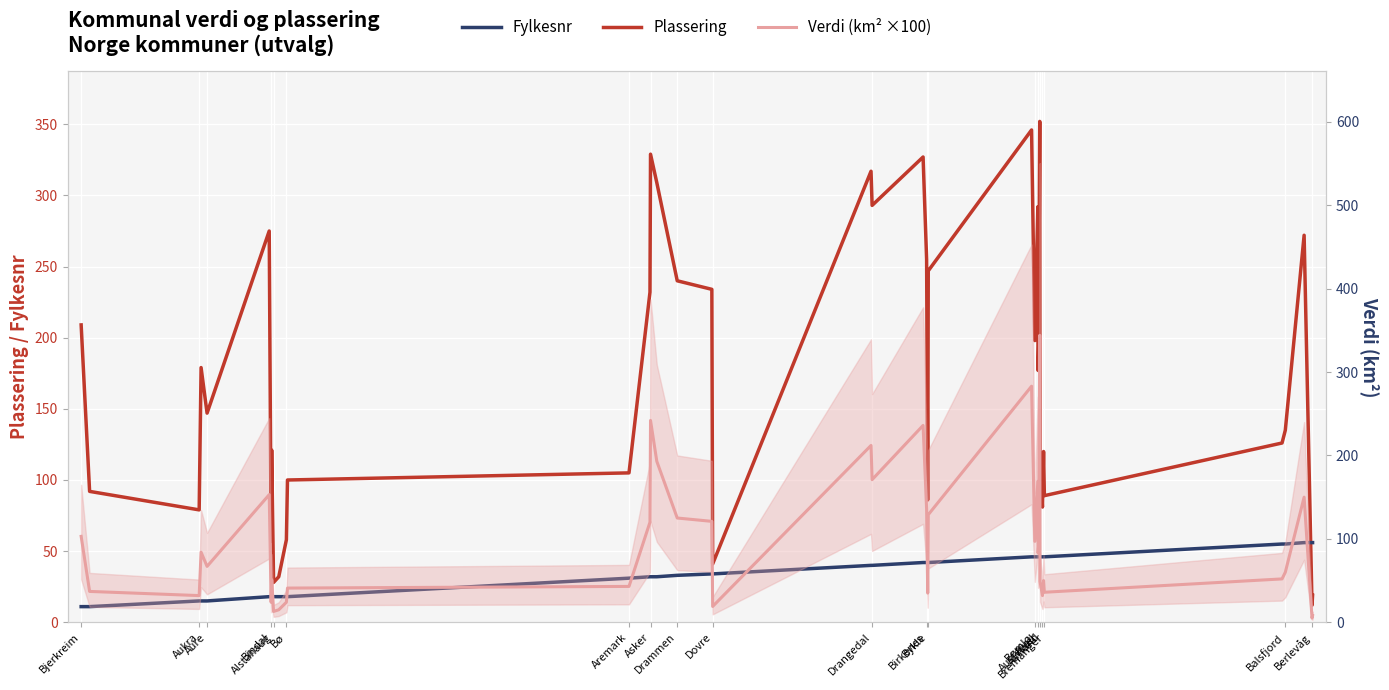

True or false: Plassering and Verdi (km² ×100) cross at least once.

False